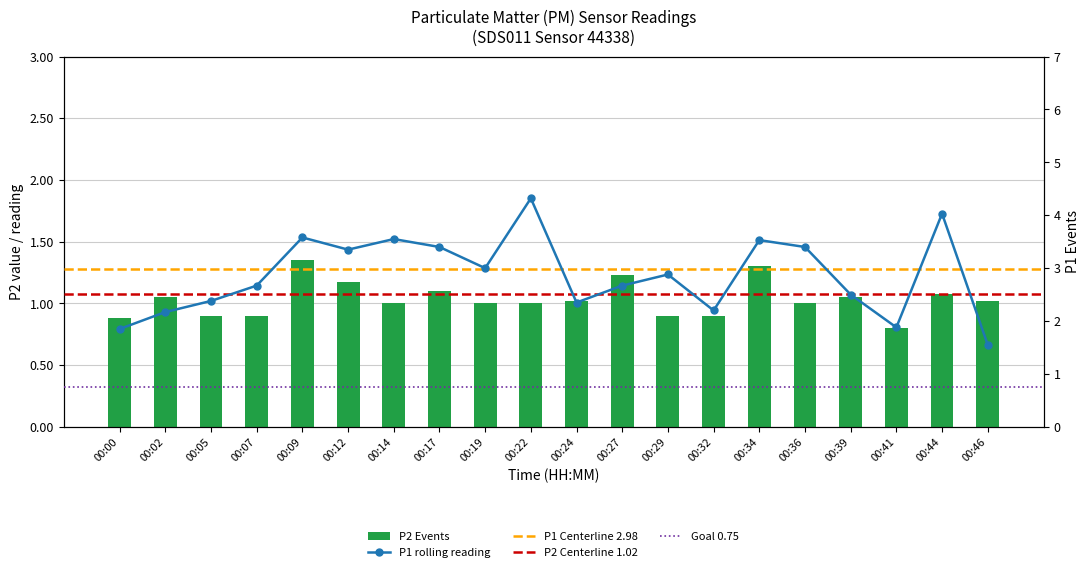

The P1 series shows 5.3 at 00:09. True or false?

False